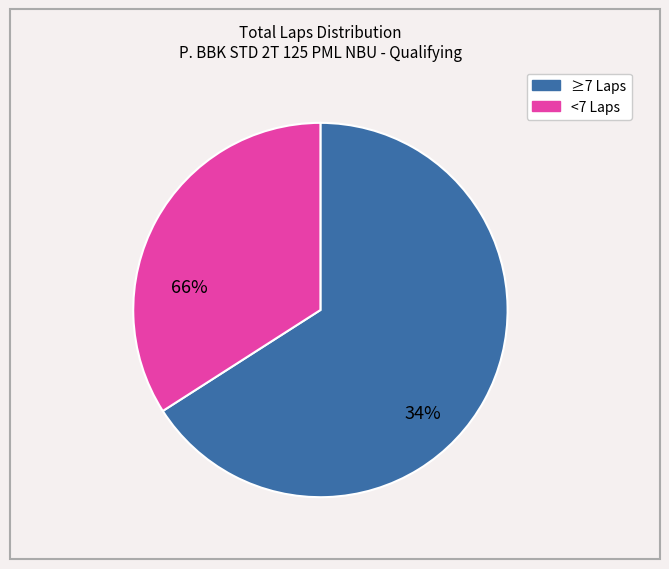

Does any single category account for the majority?

Yes